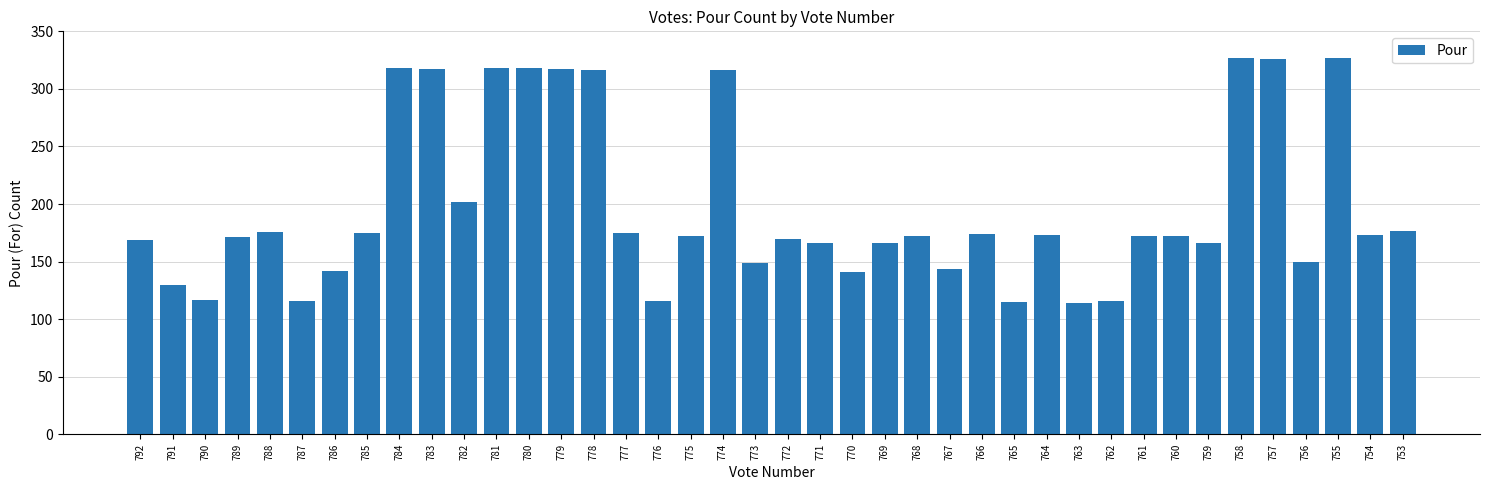

What is the difference between the maximum and second lowest values?

212